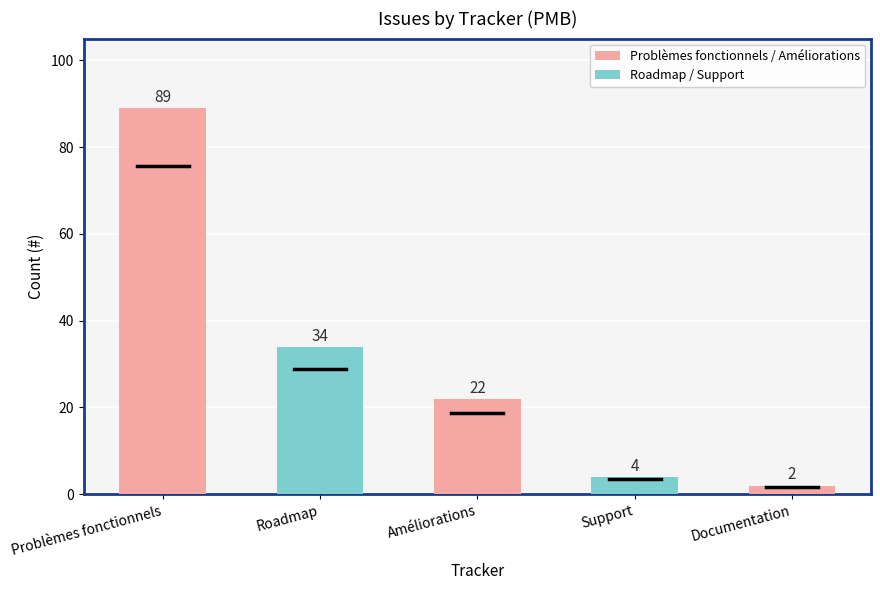

What is the label of the 4th bar from the right?

Roadmap